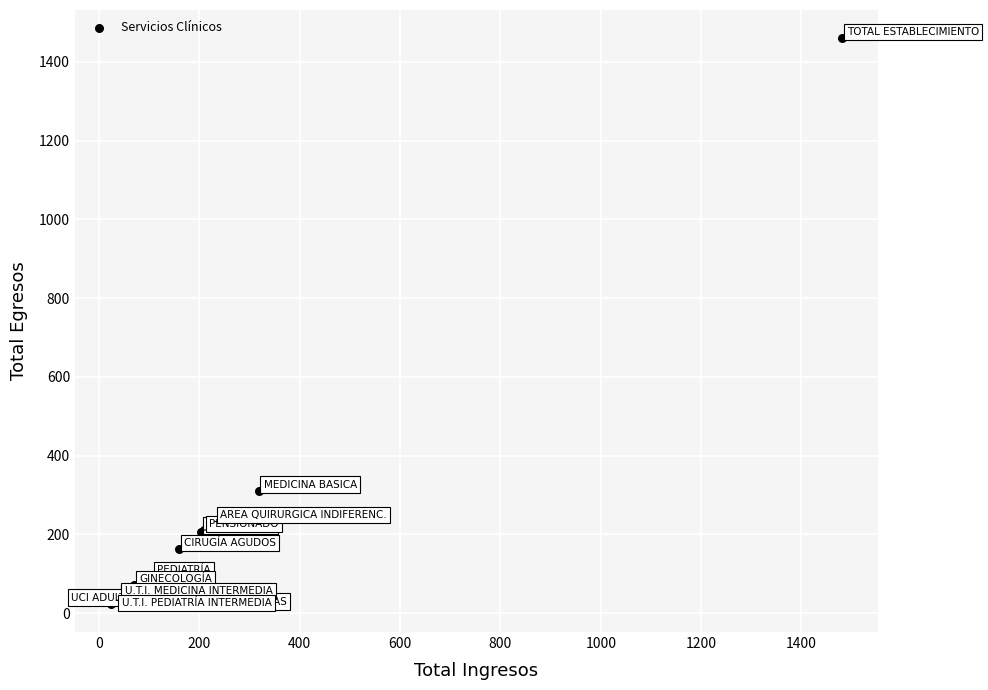

What Y value in the scatter plot is closest to 742?

311